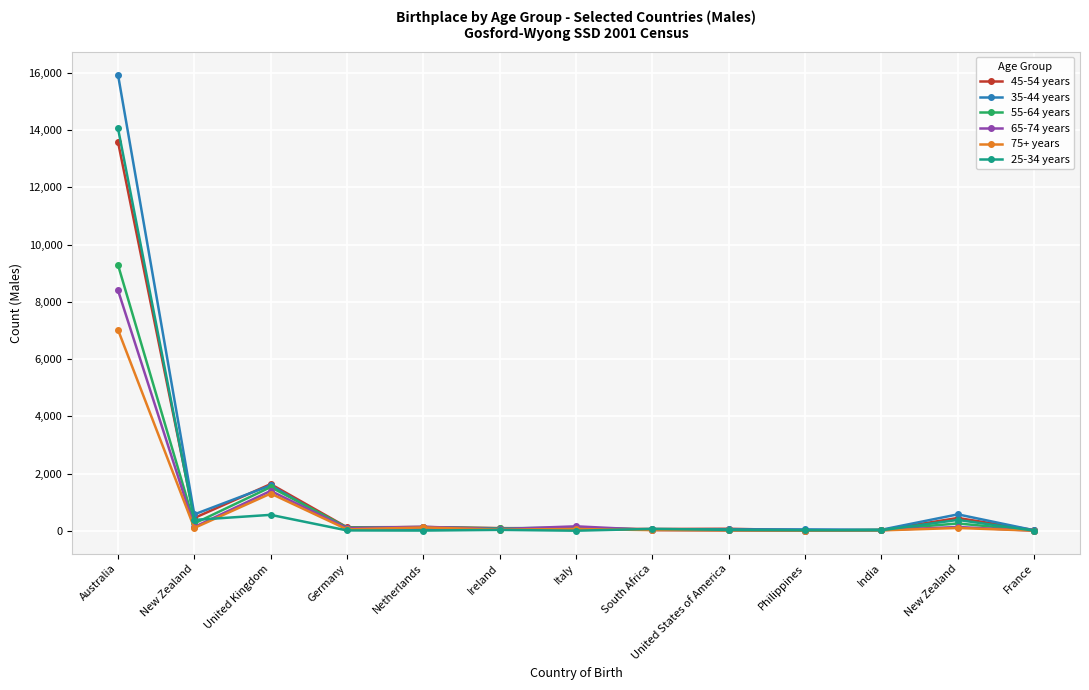

Reading left to right, what are all the values shown in this chart?

45-54 years: Australia=13595	New Zealand=452	United Kingdom=1635	Germany=126	Netherlands=134	Ireland=98	Italy=82	South Africa=66	United States of America=75	Philippines=24	India=26	New Zealand=452	France=28
35-44 years: Australia=15941	New Zealand=578	United Kingdom=1589	Germany=54	Netherlands=49	Ireland=68	Italy=50	South Africa=61	United States of America=54	Philippines=53	India=41	New Zealand=578	France=22
55-64 years: Australia=9296	New Zealand=260	United Kingdom=1530	Germany=118	Netherlands=134	Ireland=90	Italy=115	South Africa=43	United States of America=30	Philippines=7	India=41	New Zealand=260	France=13
65-74 years: Australia=8408	New Zealand=137	United Kingdom=1397	Germany=96	Netherlands=145	Ireland=65	Italy=160	South Africa=31	United States of America=22	Philippines=7	India=28	New Zealand=137	France=8
75+ years: Australia=7027	New Zealand=103	United Kingdom=1305	Germany=55	Netherlands=121	Ireland=45	Italy=67	South Africa=27	United States of America=16	Philippines=8	India=18	New Zealand=103	France=8
25-34 years: Australia=14068	New Zealand=384	United Kingdom=561	Germany=17	Netherlands=12	Ireland=36	Italy=7	South Africa=71	United States of America=36	Philippines=23	India=23	New Zealand=384	France=9